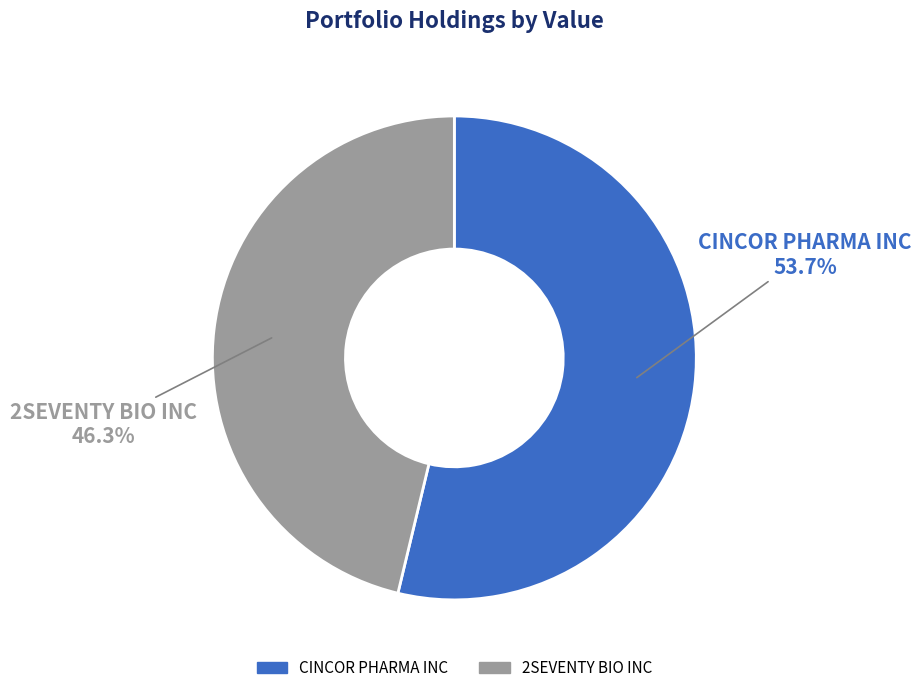

The CINCOR PHARMA INC slice represents 61% of the pie. True or false?

False